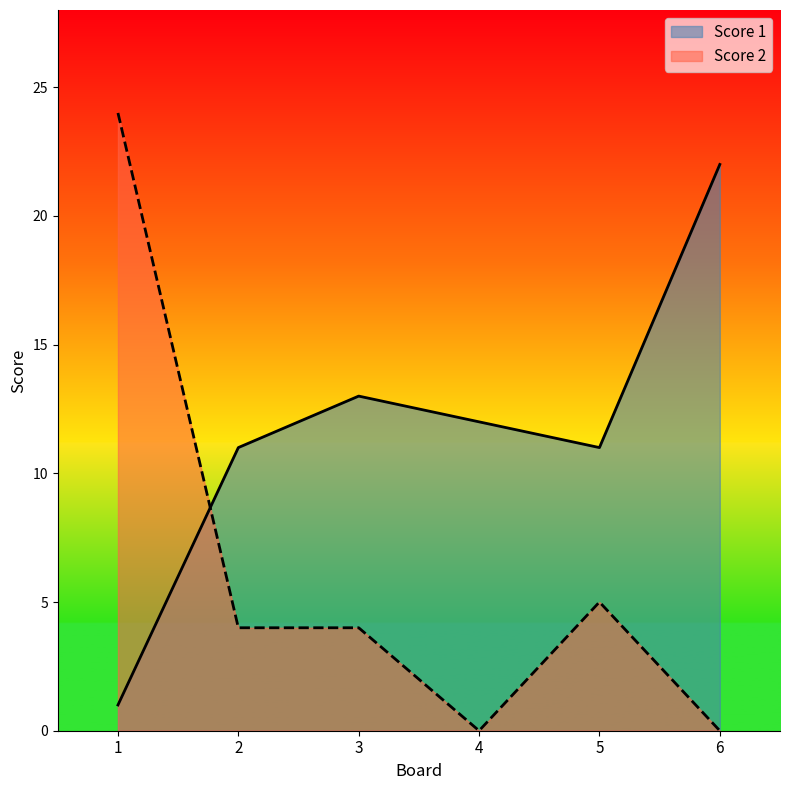

Which category has the lowest value in the Score 2 series?

4